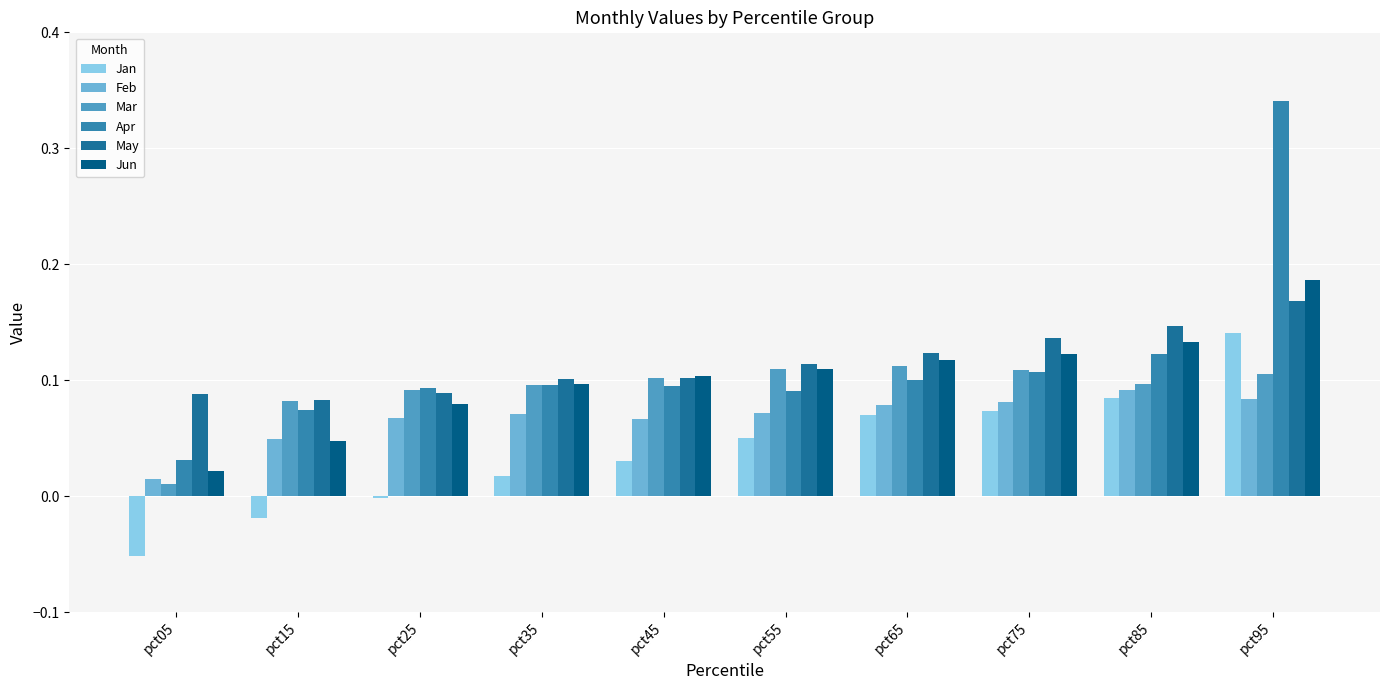

What is the value of the Jun bar at the 6th from the left?

0.1